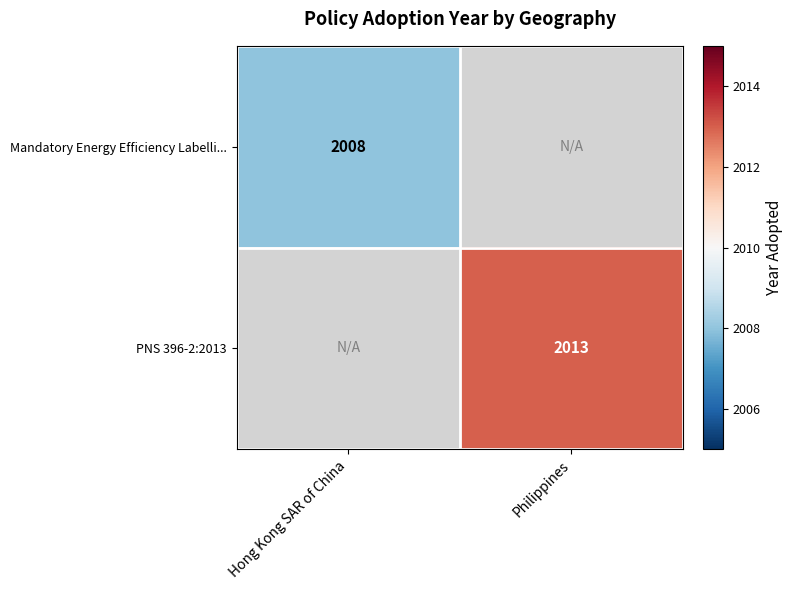

True or false: PNS 396-2:2013 has a value of 1337 at Philippines.

False